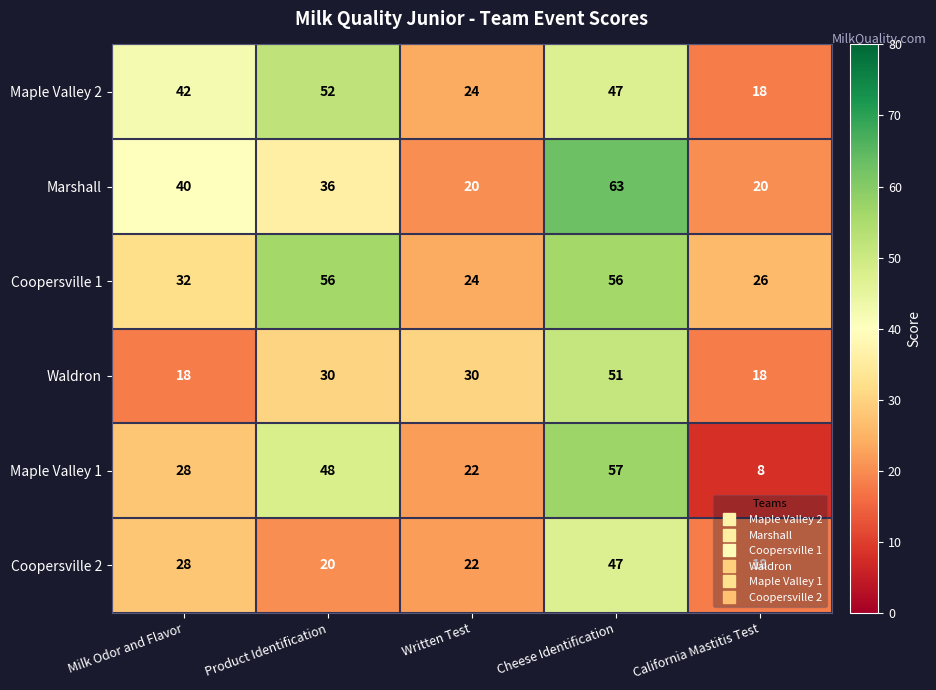

What is the greatest value displayed?

63